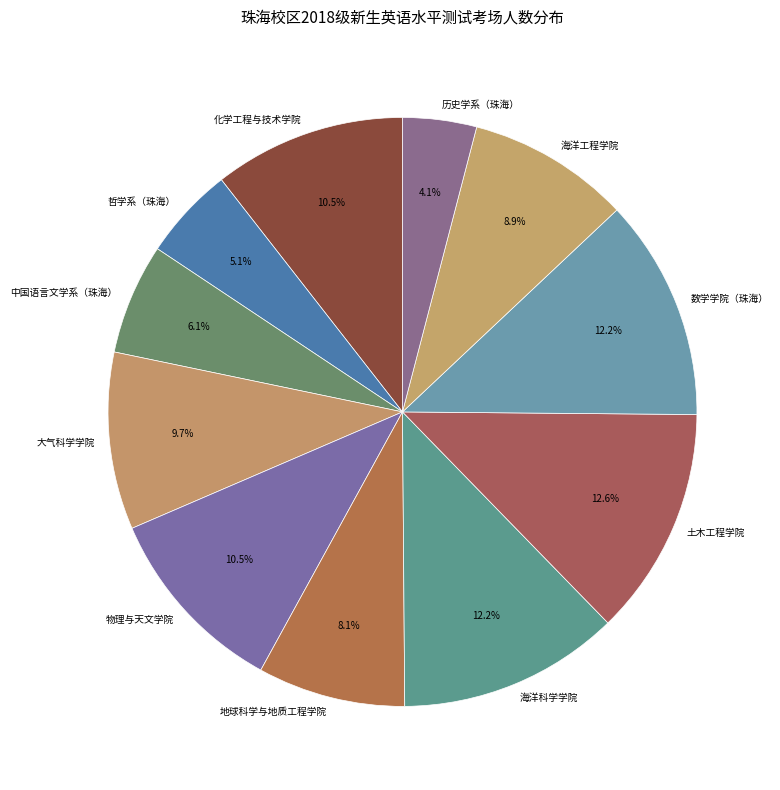

Combined, do 历史学系（珠海） and 地球科学与地质工程学院 account for over 50%?

No